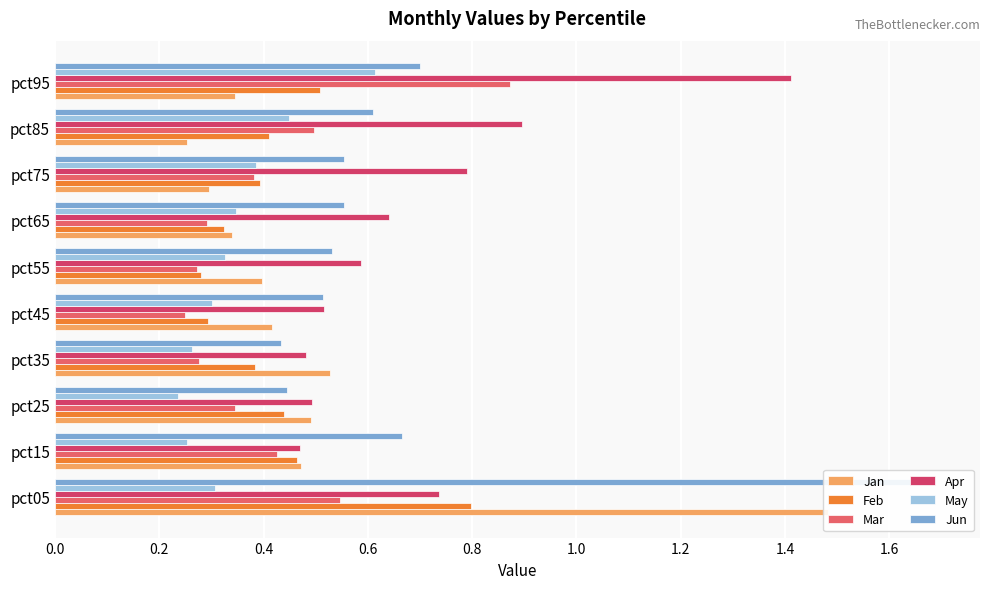

Count the Feb values in the range 0 to 1.

10